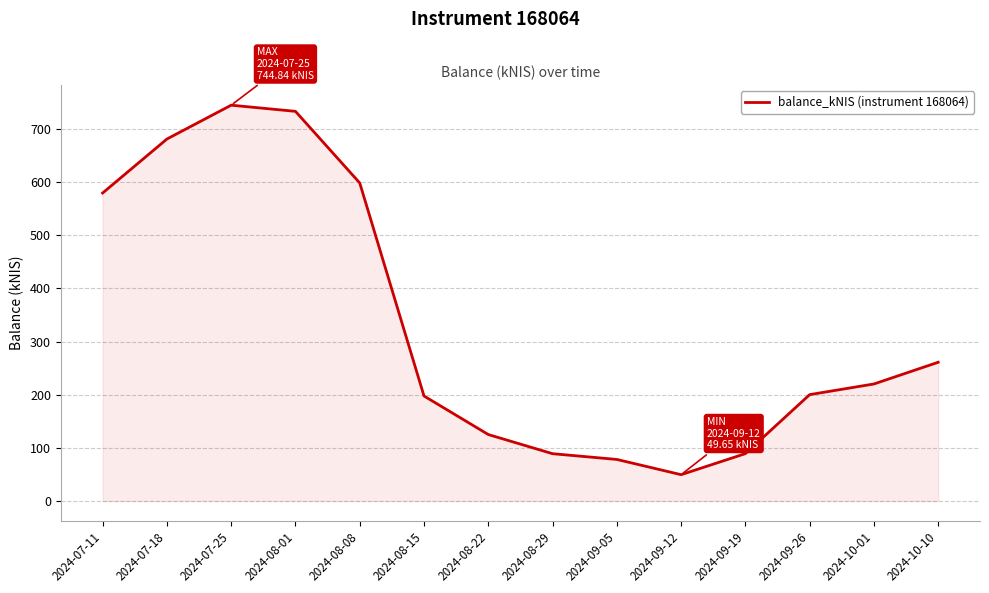

What is the change in value from 2024-09-05 to 2024-09-12?

-28.7